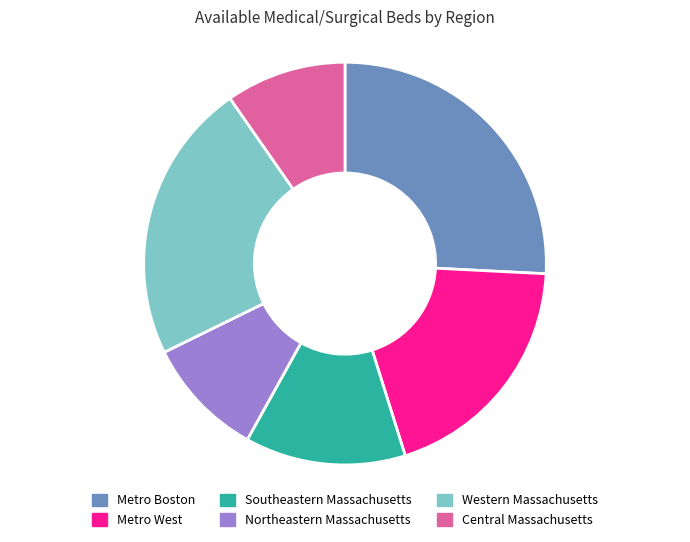

Is the sum of Metro Boston and Western Massachusetts greater than half?

No